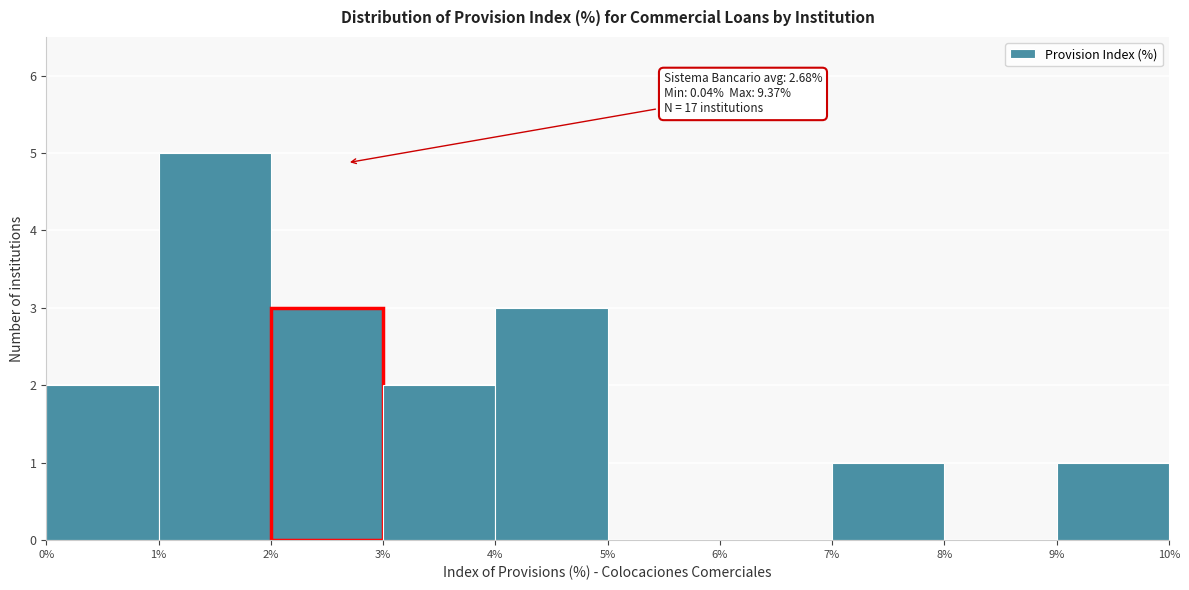

Over which range of the x-axis is the bar tallest?

1% to 2%